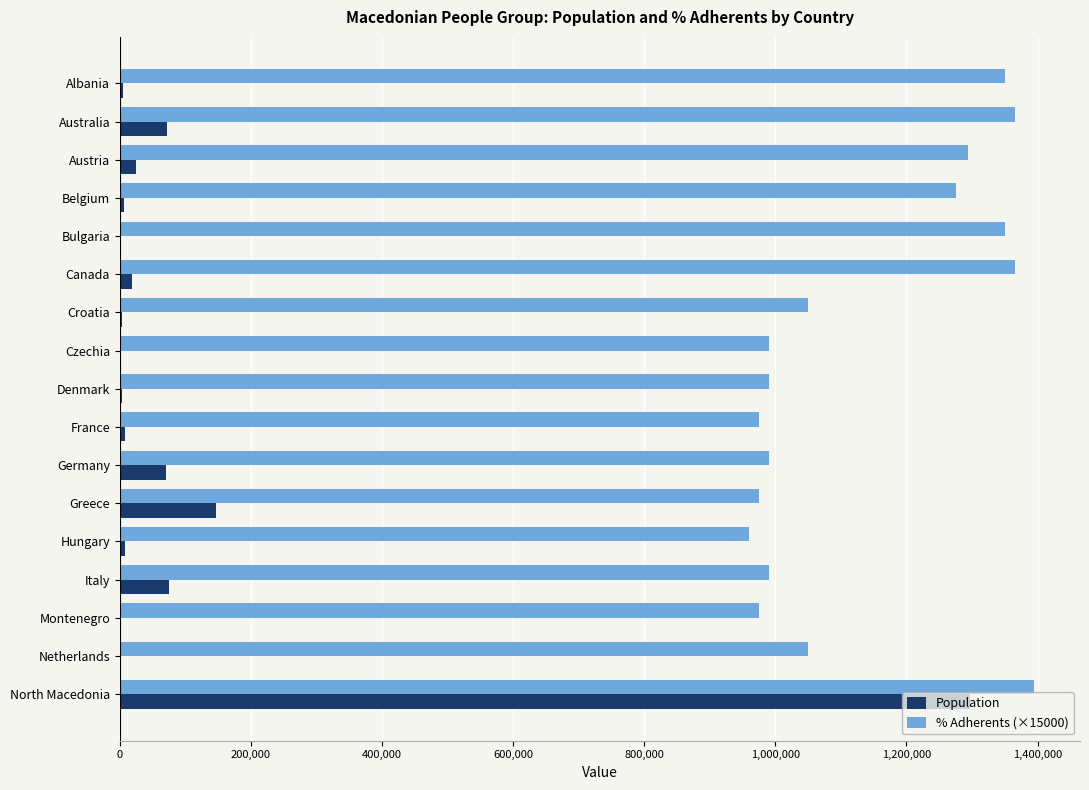

Which series has the widest spread of values?

Population